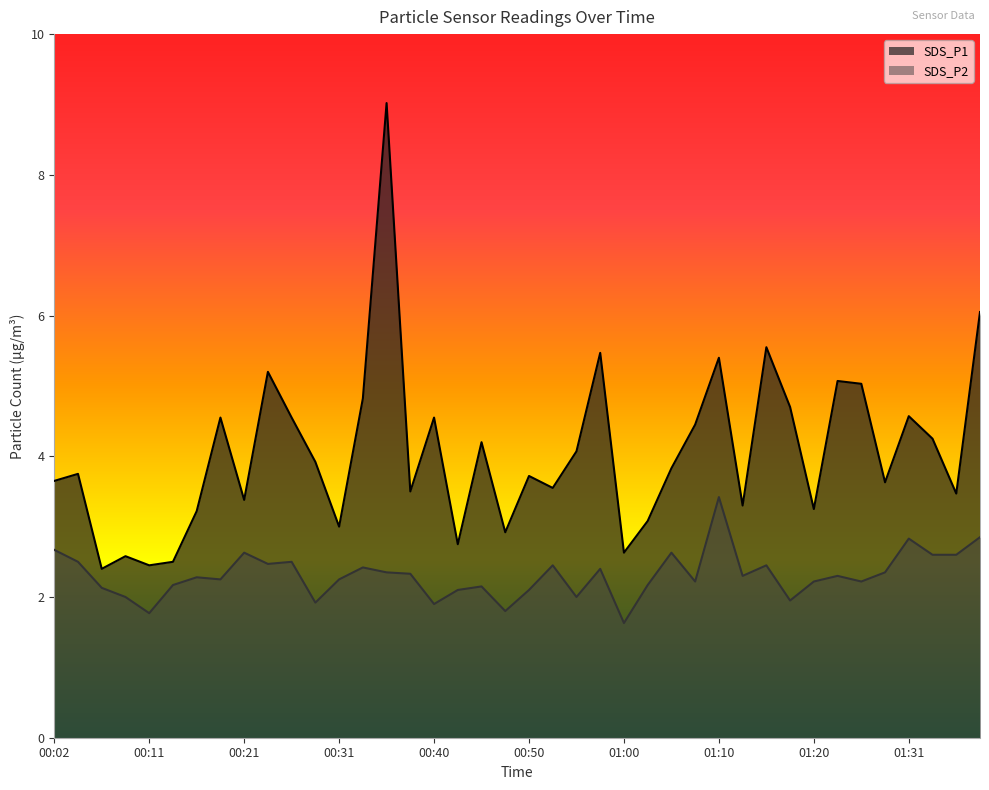

Reading right to left, what are all the values shown in this chart?

SDS_P1: 01:38=6.0	01:36=3.5	01:33=4.2	01:31=4.6	01:28=3.6	01:25=5.0	01:22=5.1	01:20=3.2	01:17=4.7	01:15=5.5	01:12=3.3	01:10=5.4	01:07=4.5	01:05=3.8	01:02=3.1	01:00=2.6	00:57=5.5	00:55=4.1	00:53=3.5	00:50=3.7	00:48=2.9	00:45=4.2	00:43=2.8	00:40=4.5	00:38=3.5	00:35=9.0	00:33=4.8	00:31=3.0	00:28=3.9	00:26=4.5	00:23=5.2	00:21=3.4	00:19=4.5	00:16=3.2	00:14=2.5	00:11=2.5	00:09=2.6	00:06=2.4	00:04=3.8	00:02=3.6
SDS_P2: 01:38=2.9	01:36=2.6	01:33=2.6	01:31=2.8	01:28=2.4	01:25=2.2	01:22=2.3	01:20=2.2	01:17=1.9	01:15=2.5	01:12=2.3	01:10=3.4	01:07=2.2	01:05=2.6	01:02=2.2	01:00=1.6	00:57=2.4	00:55=2.0	00:53=2.5	00:50=2.1	00:48=1.8	00:45=2.1	00:43=2.1	00:40=1.9	00:38=2.3	00:35=2.4	00:33=2.4	00:31=2.2	00:28=1.9	00:26=2.5	00:23=2.5	00:21=2.6	00:19=2.2	00:16=2.3	00:14=2.2	00:11=1.8	00:09=2.0	00:06=2.1	00:04=2.5	00:02=2.7